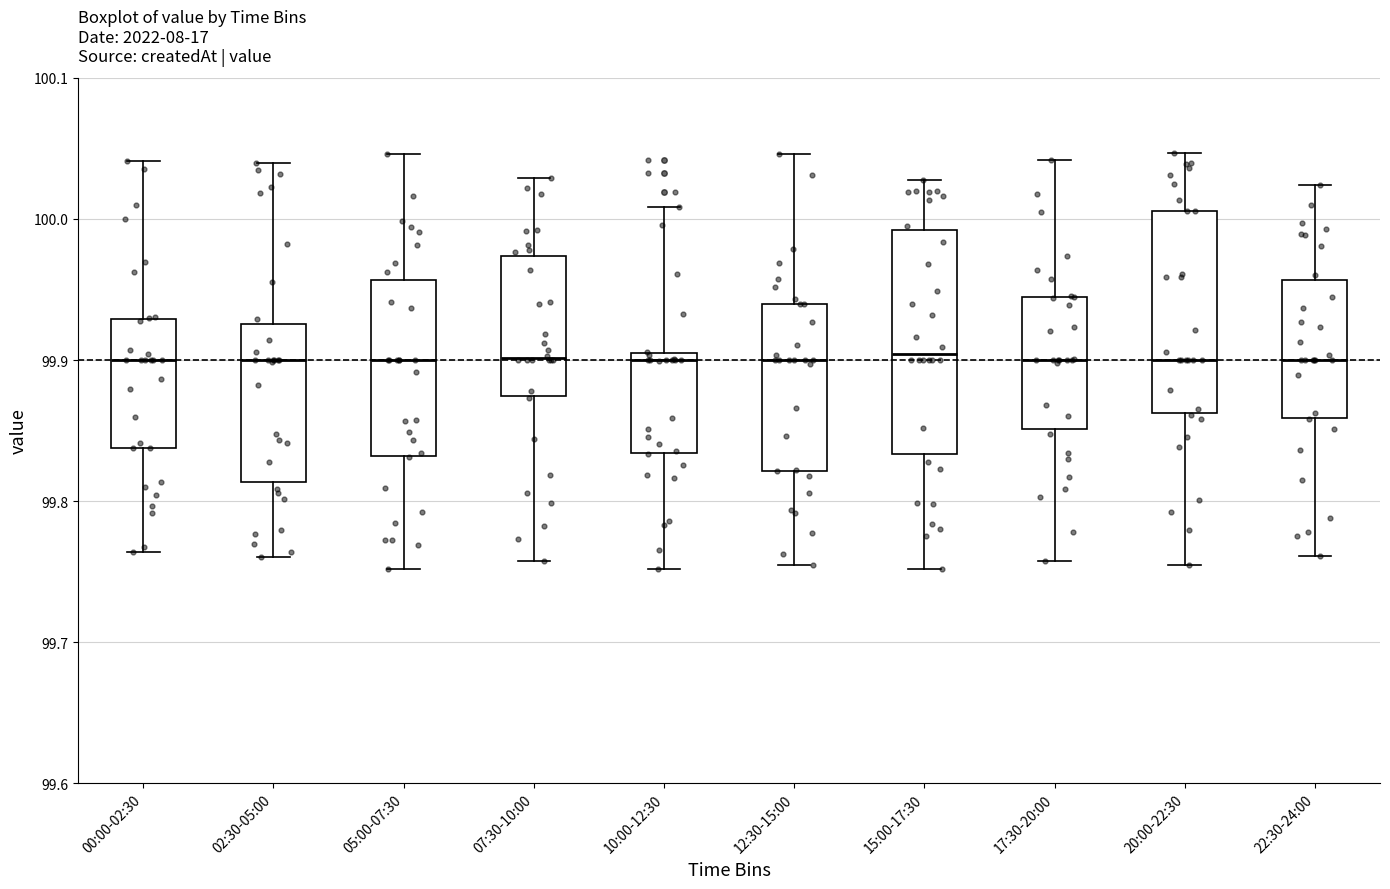

Reading left to right, read every box against the y-axis: the position of its median line, the range the box covers, and the ends of its whiskers. The values are not printed on the chart, so give them approximately, as read against the axis.

00:00-02:30: median 99.90, box 99.84 to 99.93, whiskers 99.76 to 100.04
02:30-05:00: median 99.90, box 99.81 to 99.93, whiskers 99.76 to 100.04
05:00-07:30: median 99.90, box 99.83 to 99.96, whiskers 99.75 to 100.05
07:30-10:00: median 99.90, box 99.87 to 99.97, whiskers 99.76 to 100.03
10:00-12:30: median 99.90, box 99.83 to 99.91, whiskers 99.75 to 100.01
12:30-15:00: median 99.90, box 99.82 to 99.94, whiskers 99.75 to 100.05
15:00-17:30: median 99.90, box 99.83 to 99.99, whiskers 99.75 to 100.03
17:30-20:00: median 99.90, box 99.85 to 99.94, whiskers 99.76 to 100.04
20:00-22:30: median 99.90, box 99.86 to 100.01, whiskers 99.75 to 100.05
22:30-24:00: median 99.90, box 99.86 to 99.96, whiskers 99.76 to 100.02